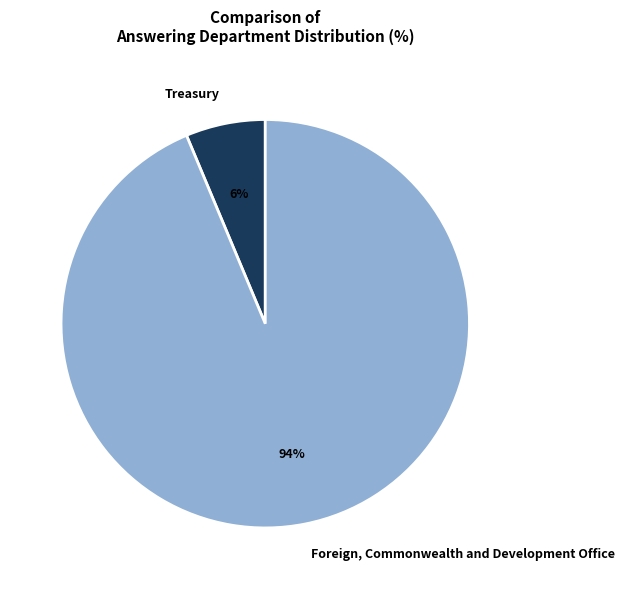

To the nearest percent, what percentage of the pie is Treasury?

6%